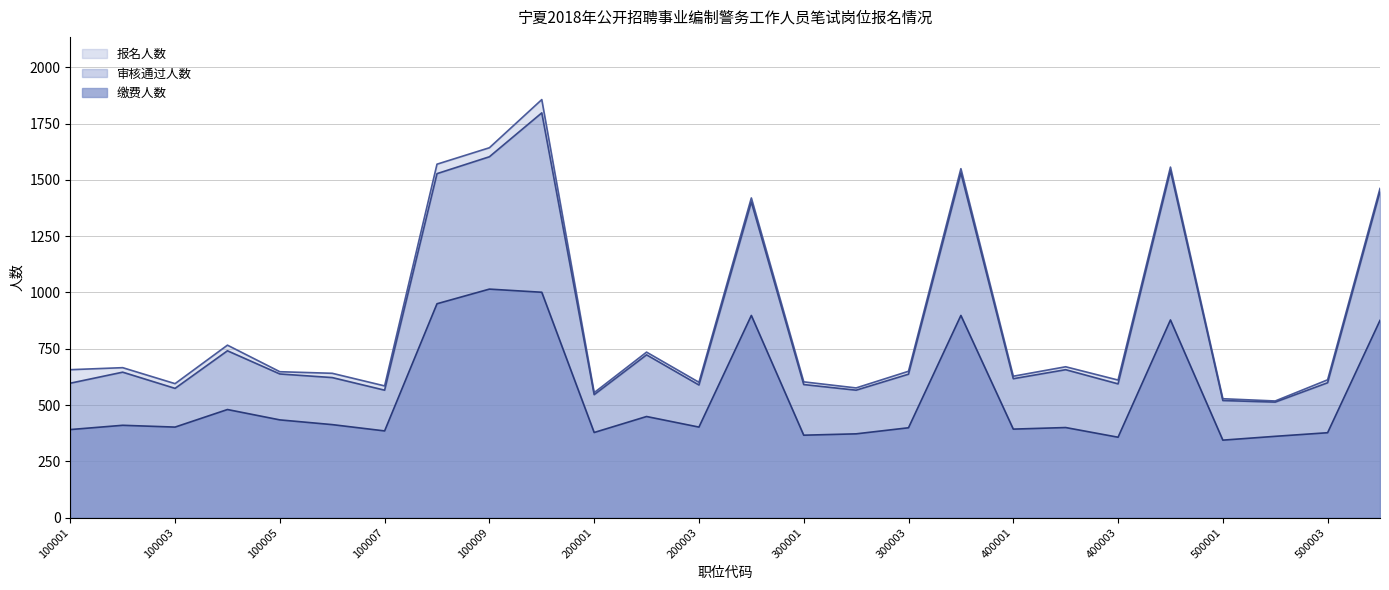

True or false: 审核通过人数 and 报名人数 intersect in this chart.

False